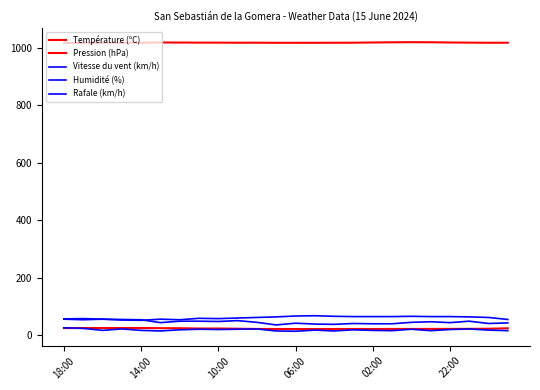

What is the difference between the maximum and minimum values in the Vitesse du vent (km/h) series?

12.0